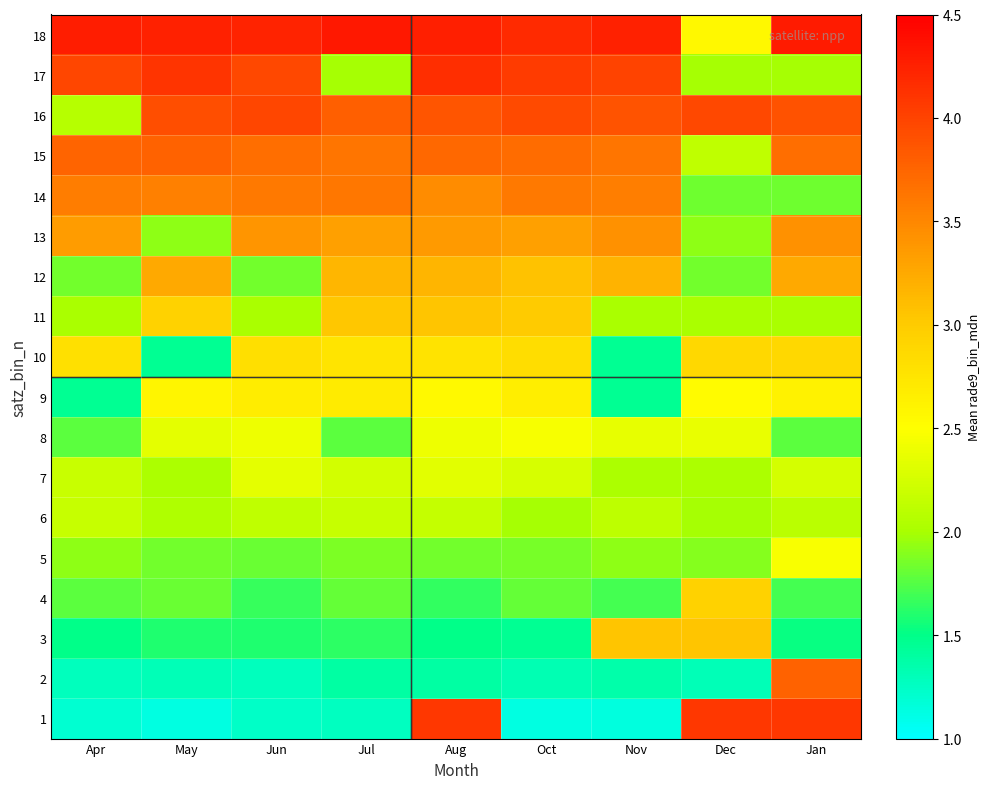

What is the smallest value displayed?

1.1